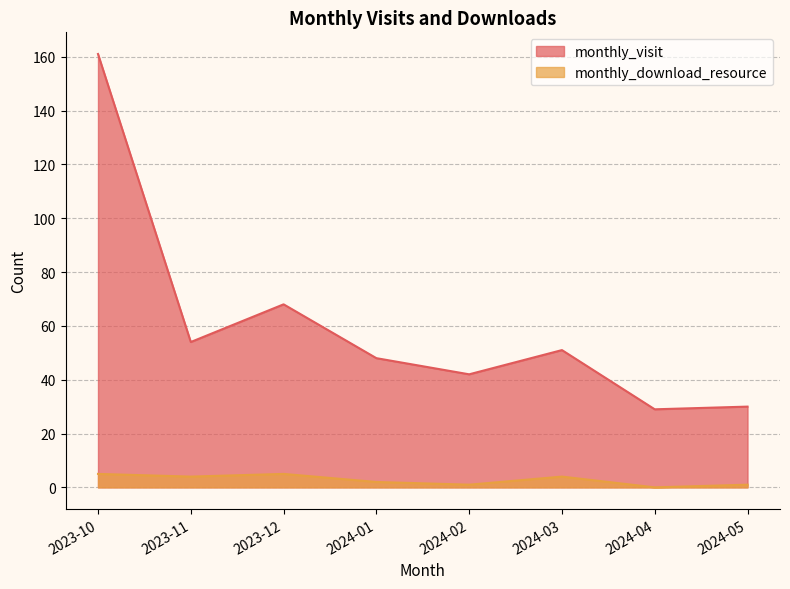

Which series has the largest total across all categories?

monthly_visit